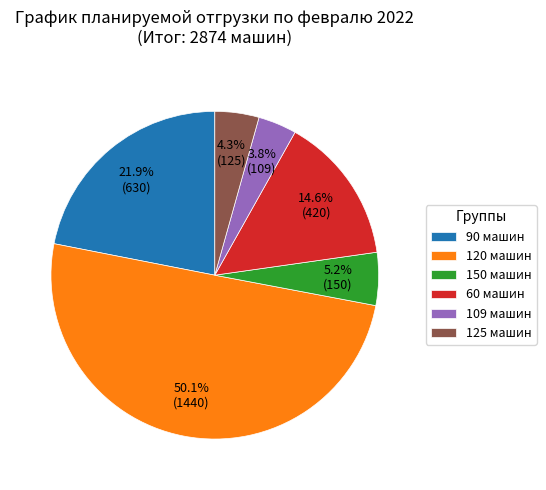

Rank the categories by value from highest to lowest.

120 машин, 90 машин, 60 машин, 150 машин, 125 машин, 109 машин